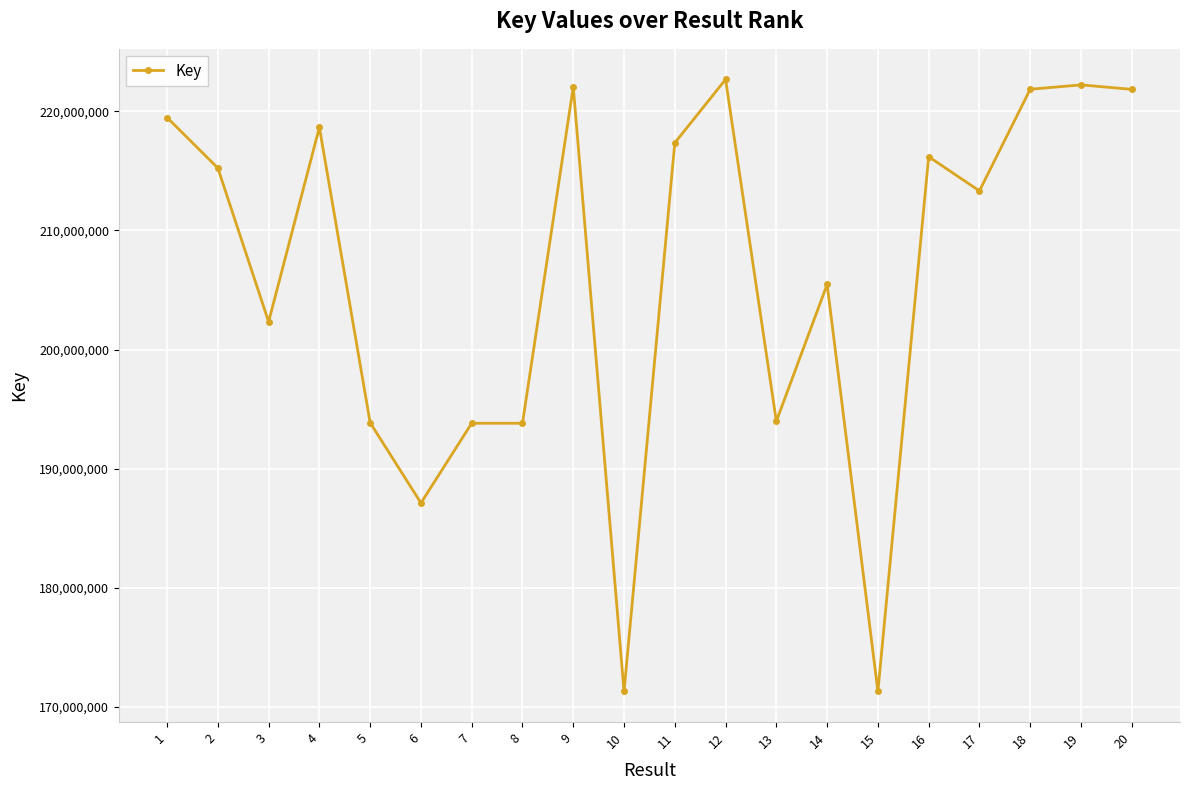

Does the chart display data point markers on the line(s)?

Yes